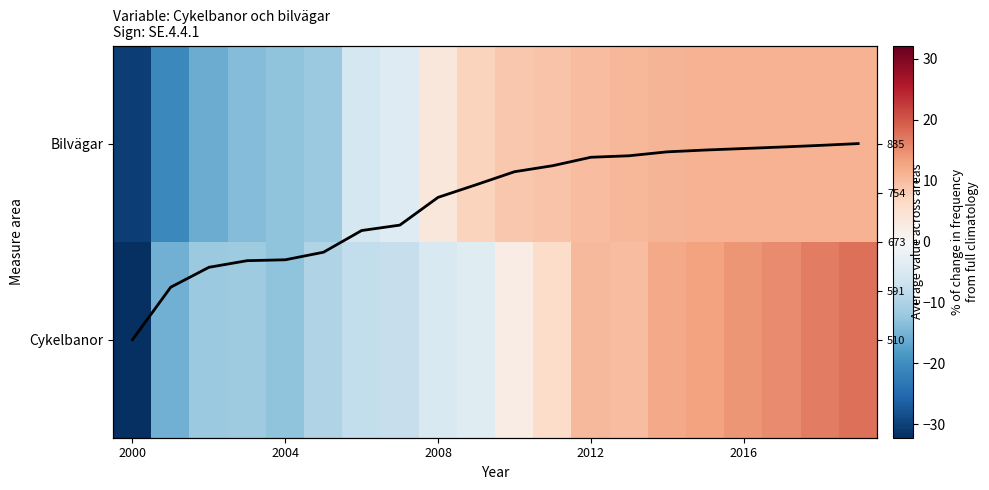

How many values in Bilvägar are above zero?

12